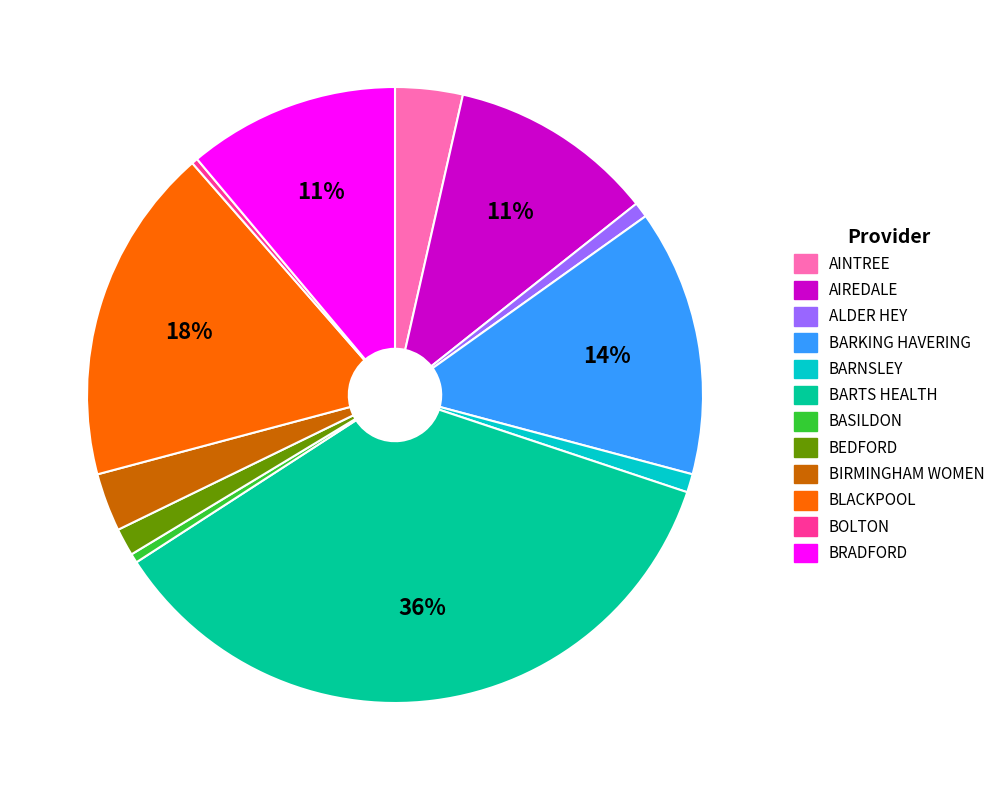

How many slices are in this pie chart?

12